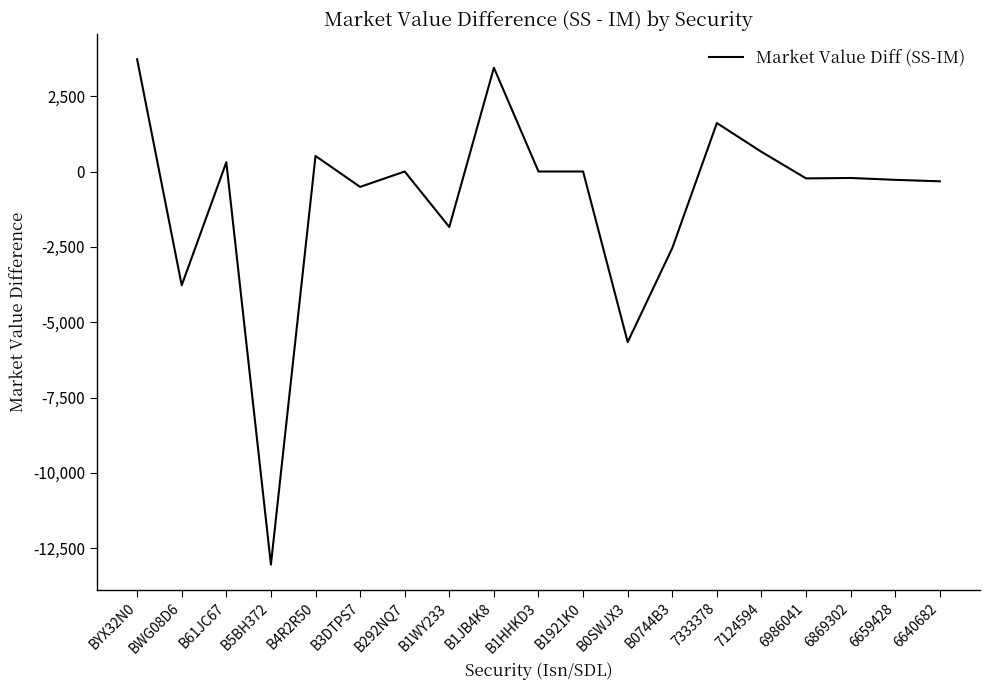

What is the sum of the values at B61JC67 and B0744B3?

-2230.9